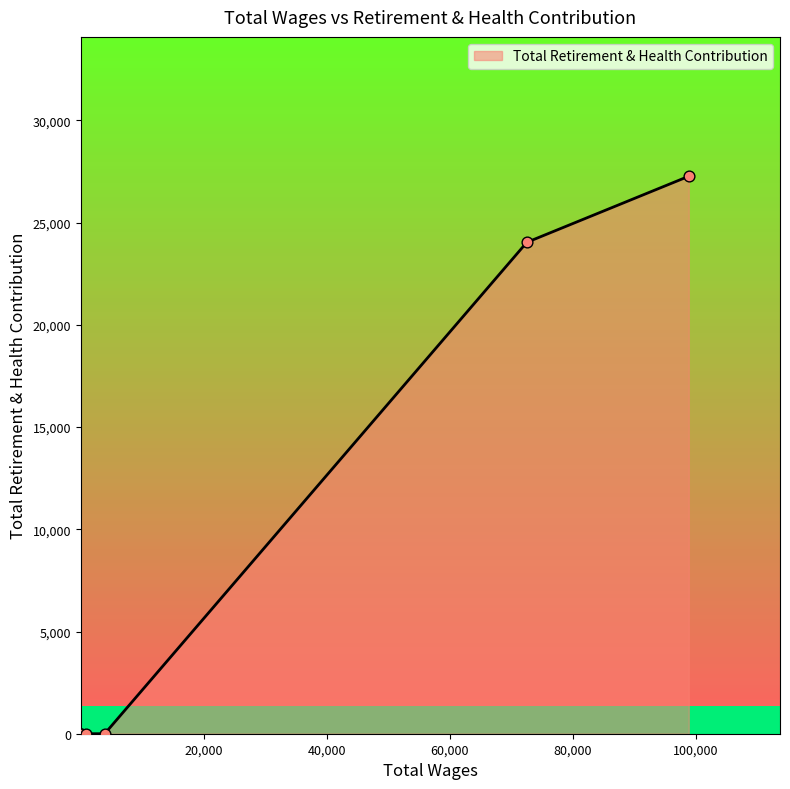

What is the maximum value shown in the chart?

27269